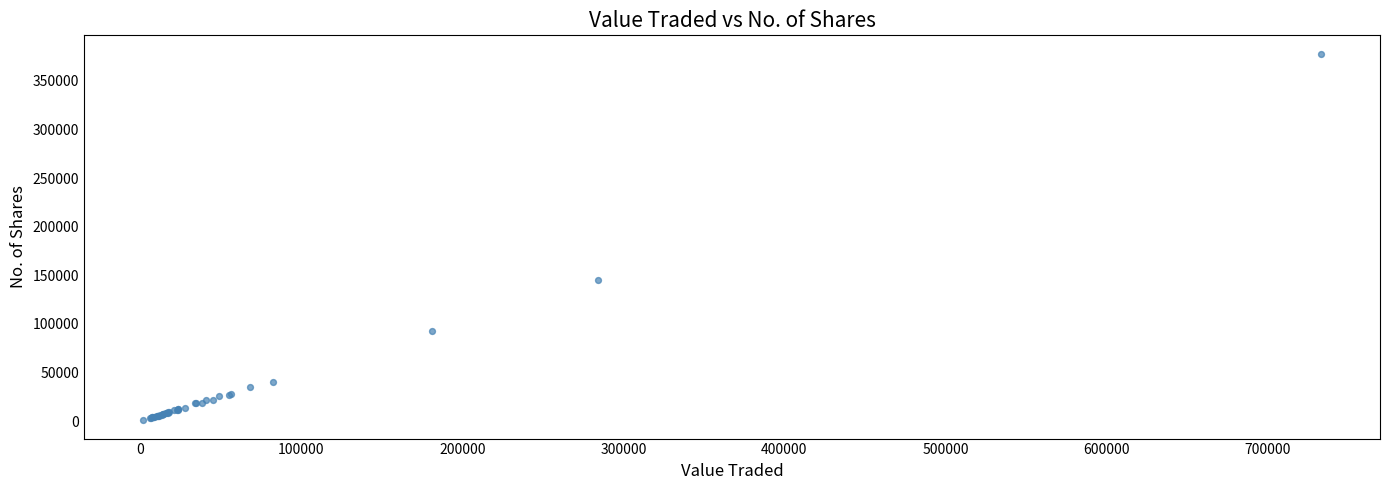

What Y value in the scatter plot is closest to 189384?

144976